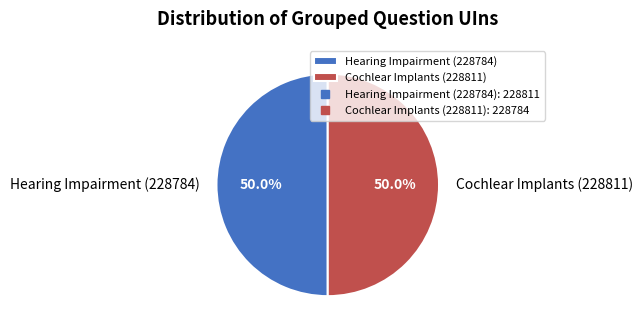

To the nearest percent, what portion does Hearing Impairment (228784) represent?

50%